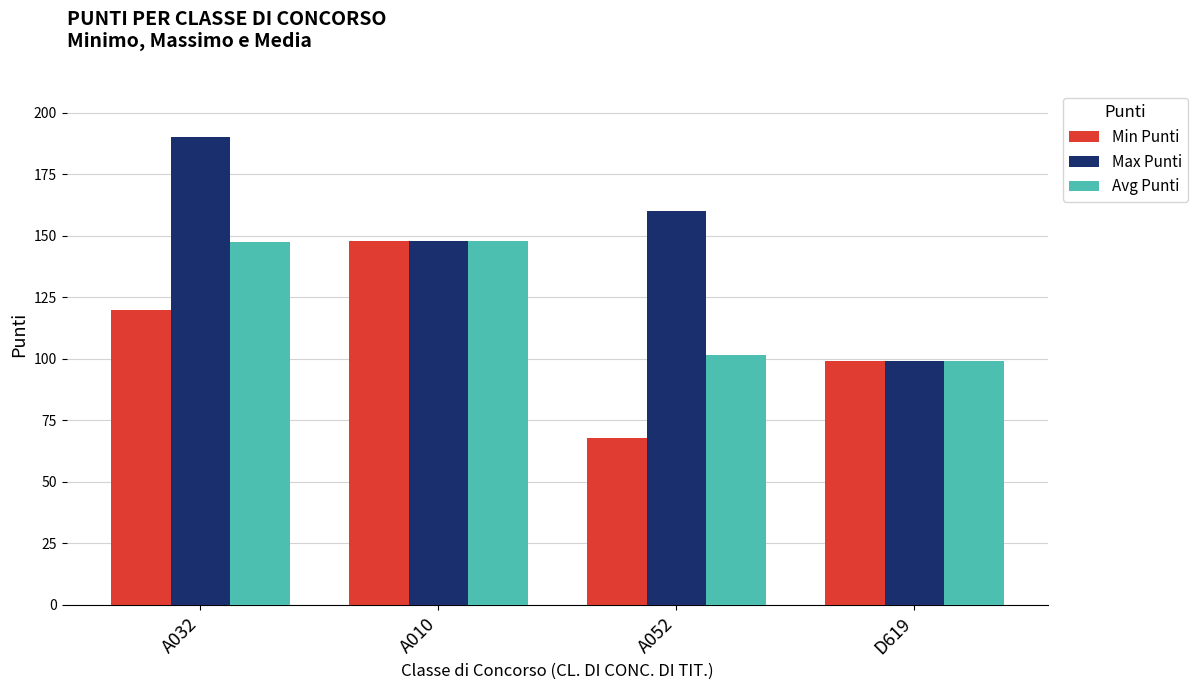

Is the value of Avg Punti at A032 greater than the value of Max Punti at A052?

No